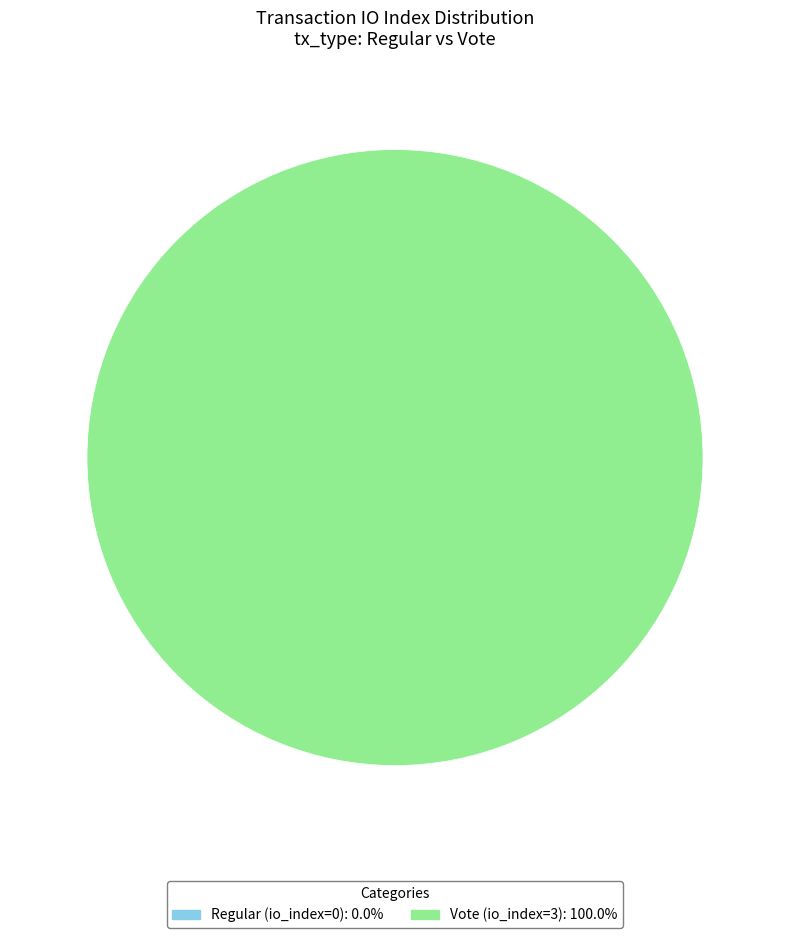

Does any single category account for the majority?

Yes